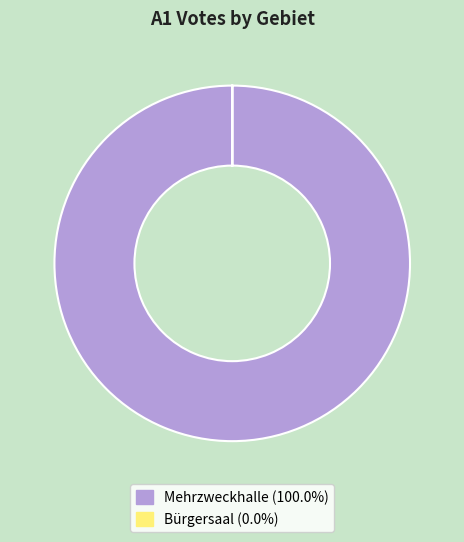

Is there any slice that represents more than half of the pie?

Yes